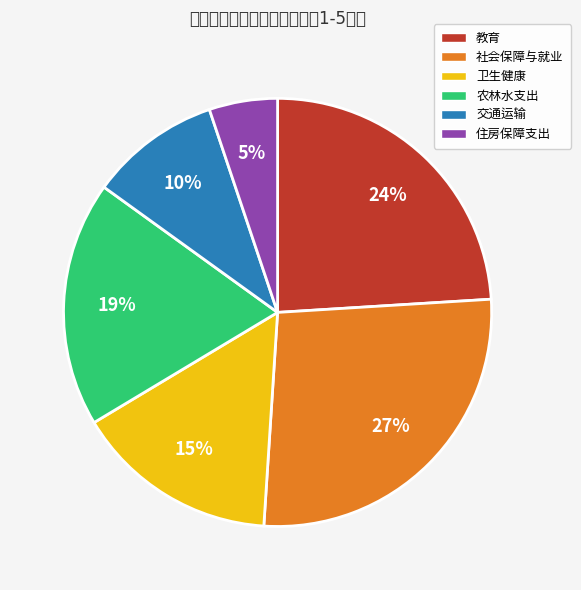

The 交通运输 slice represents 16% of the pie. True or false?

False